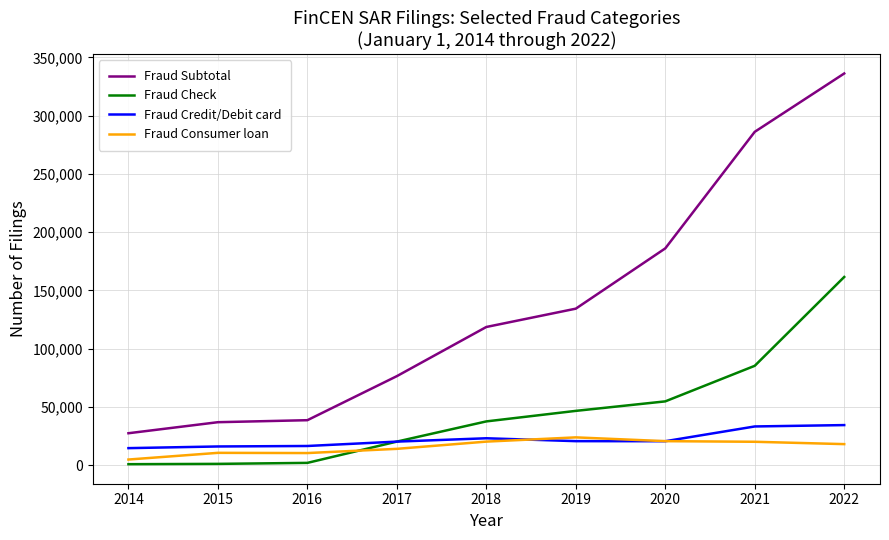

True or false: Fraud Consumer loan and Fraud Subtotal intersect in this chart.

False